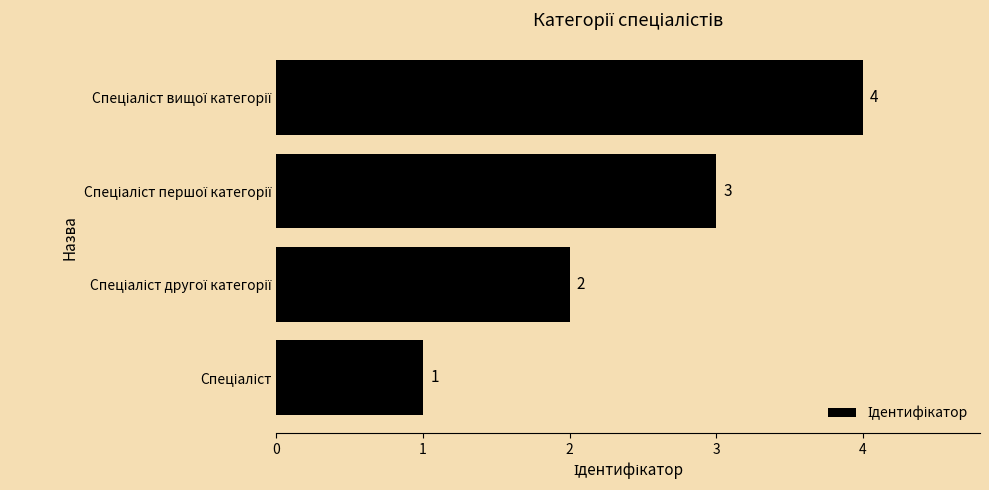

What is the difference between the maximum and minimum values?

3